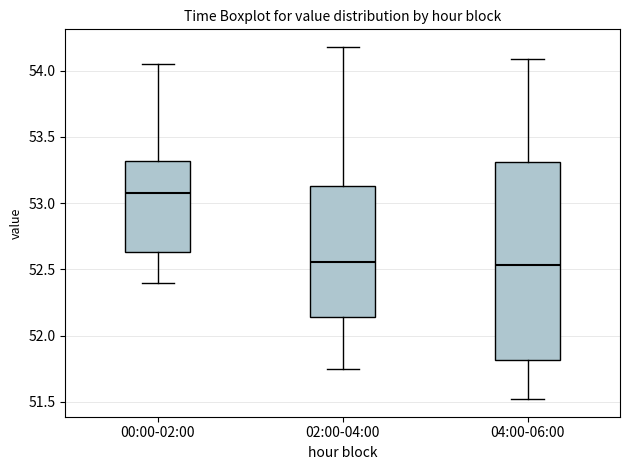

Reading left to right, read every box against the y-axis: the position of its median line, the range the box covers, and the ends of its whiskers. The values are not printed on the chart, so give them approximately, as read against the axis.

00:00-02:00: median 53.10, box 52.65 to 53.30, whiskers 52.40 to 54.05
02:00-04:00: median 52.55, box 52.15 to 53.15, whiskers 51.75 to 54.20
04:00-06:00: median 52.55, box 51.80 to 53.30, whiskers 51.50 to 54.10